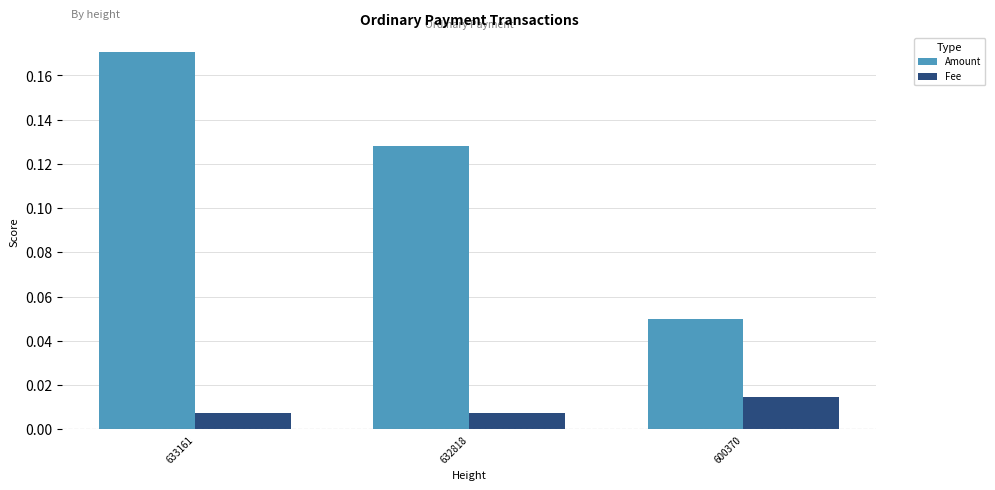

Rank the categories by Amount value from highest to lowest.

633161, 632818, 600370